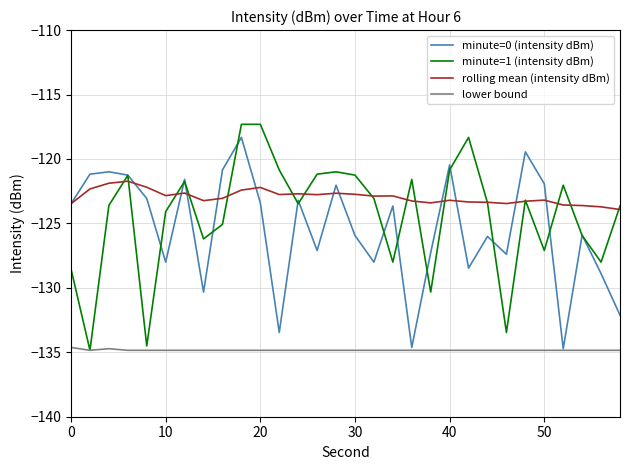

Which series has the largest total across all categories?

rolling mean (intensity dBm)